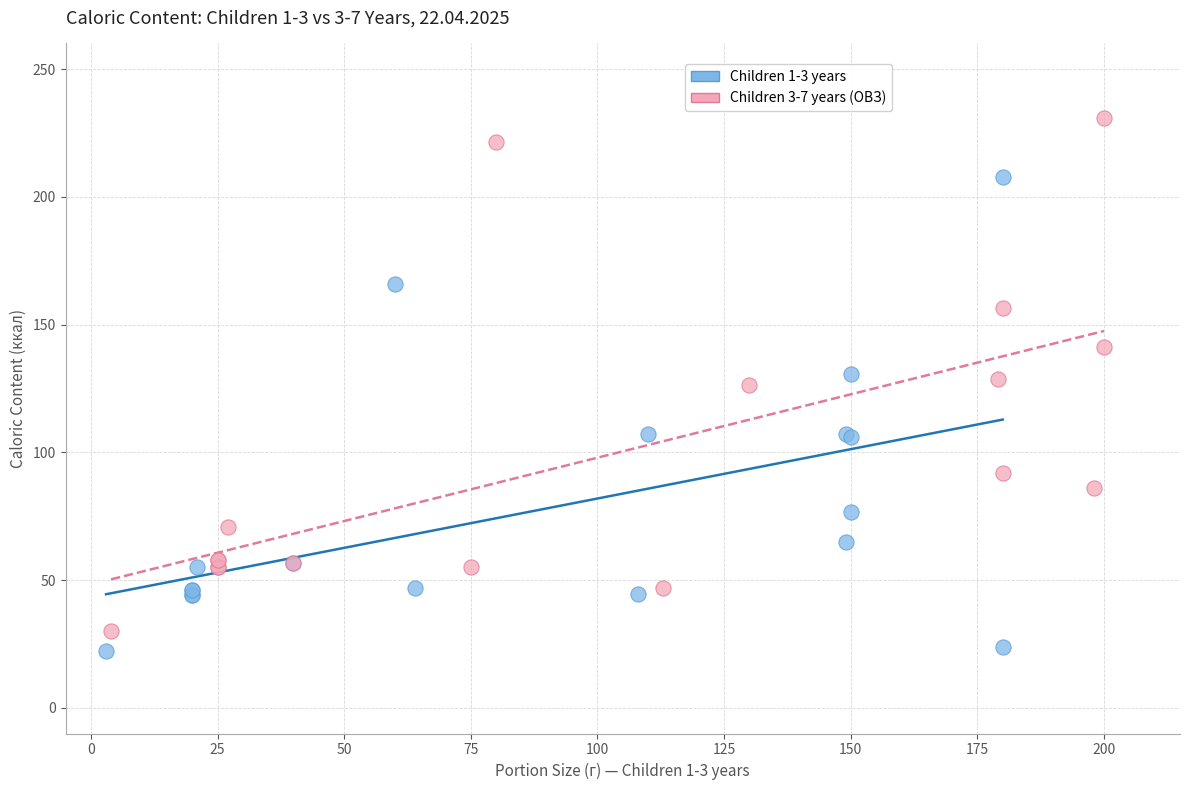

Which series reaches the maximum Y coordinate?

Children 3-7 years (ОВЗ)